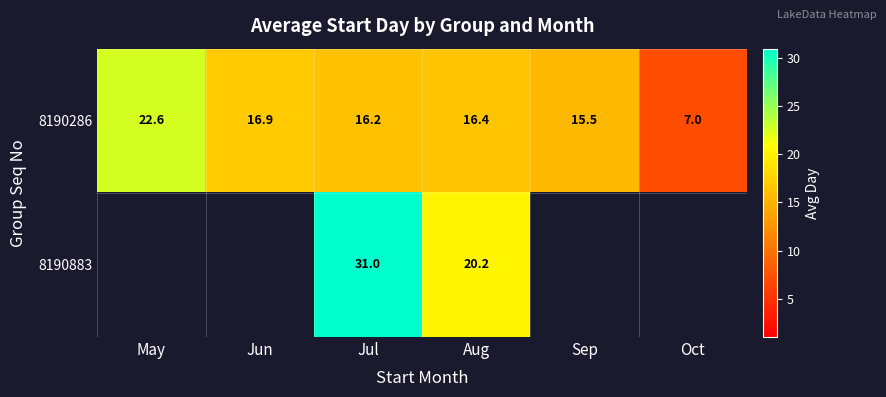

At which label does 8190286 reach its peak?

May